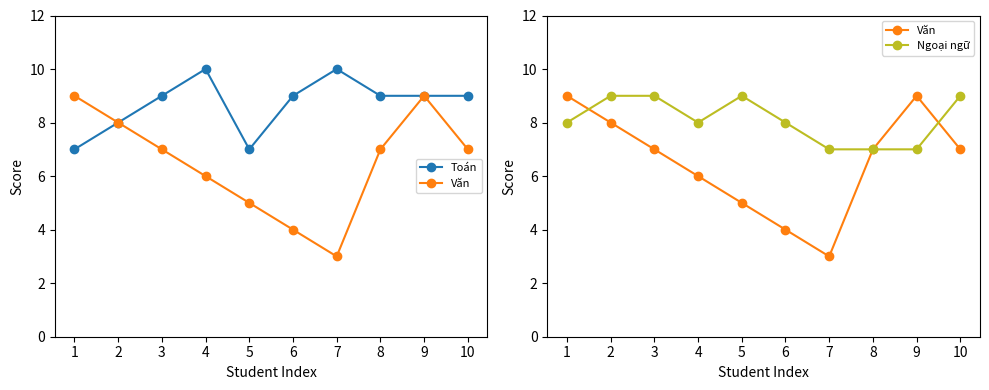

What are all the series names shown in the legend?

Toán, Văn, Ngoại ngữ